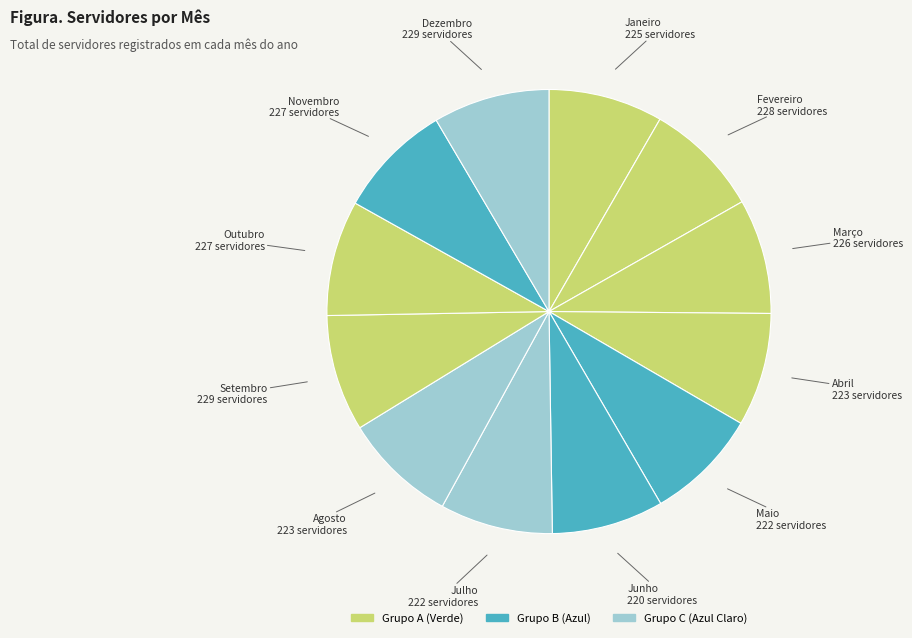

Do Fevereiro and Agosto together represent more than half of the pie?

No